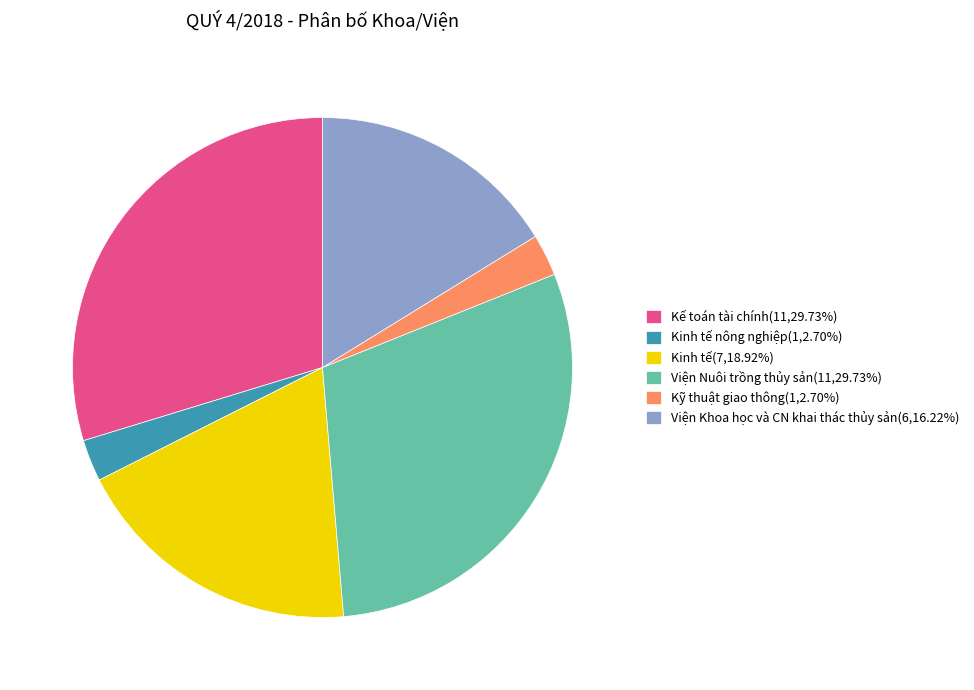

Count the number of slices in the pie.

6